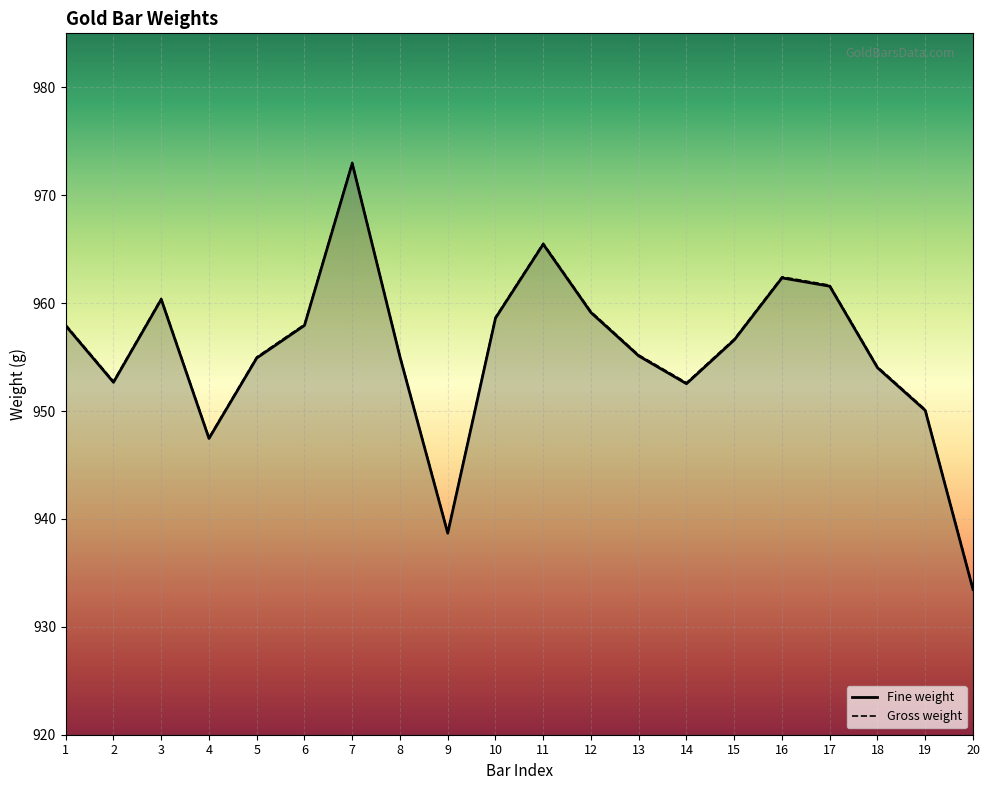

At 8, list the series in order from largest to smallest.

Gross weight, Fine weight